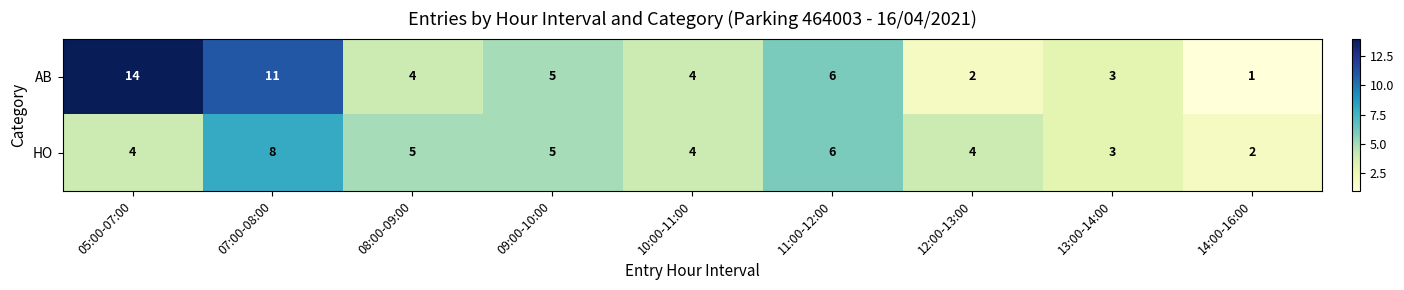

Reading right to left, extract all data points from this chart.

AB: 1	3	2	6	4	5	4	11	14
HO: 2	3	4	6	4	5	5	8	4